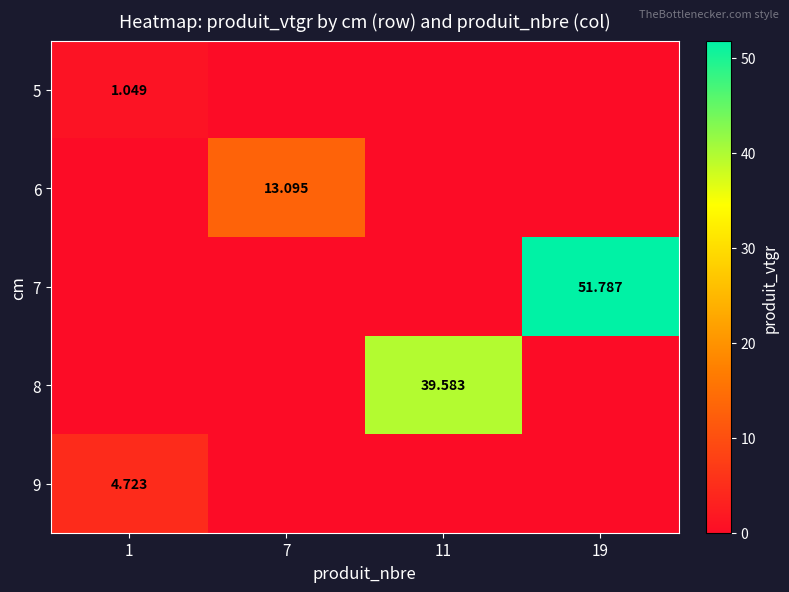

What is the difference between the maximum and second lowest values in the 9 series?

4.7